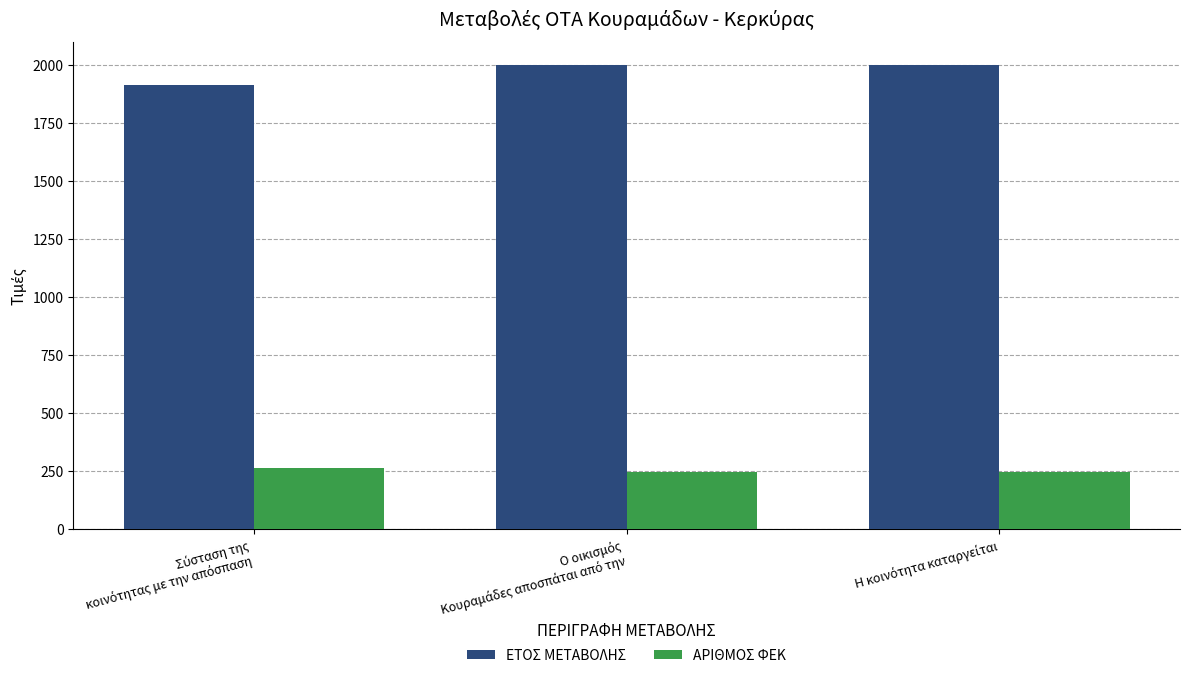

Rank the series by their maximum value, from lowest to highest.

ΑΡΙΘΜΟΣ ΦΕΚ, ΕΤΟΣ ΜΕΤΑΒΟΛΗΣ